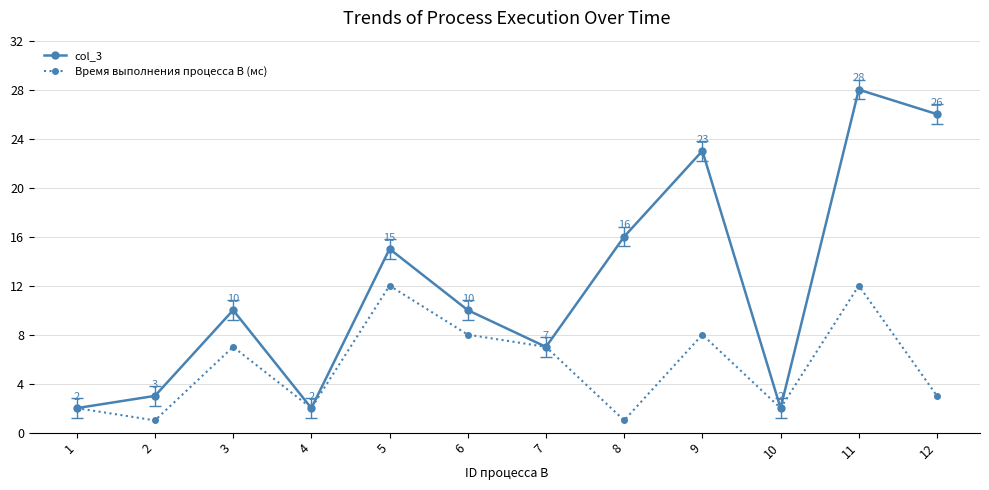

What is the value of the col_3 point at the 3rd from the left?

10